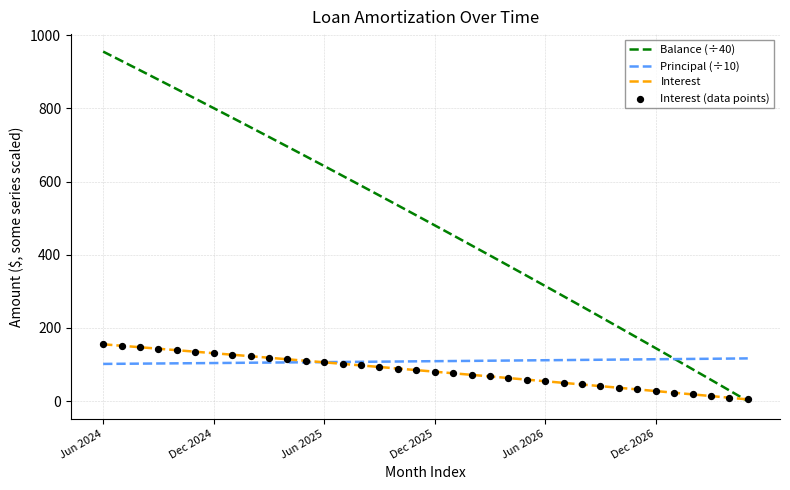

Which series has the largest range (max minus min)?

Balance (÷40)